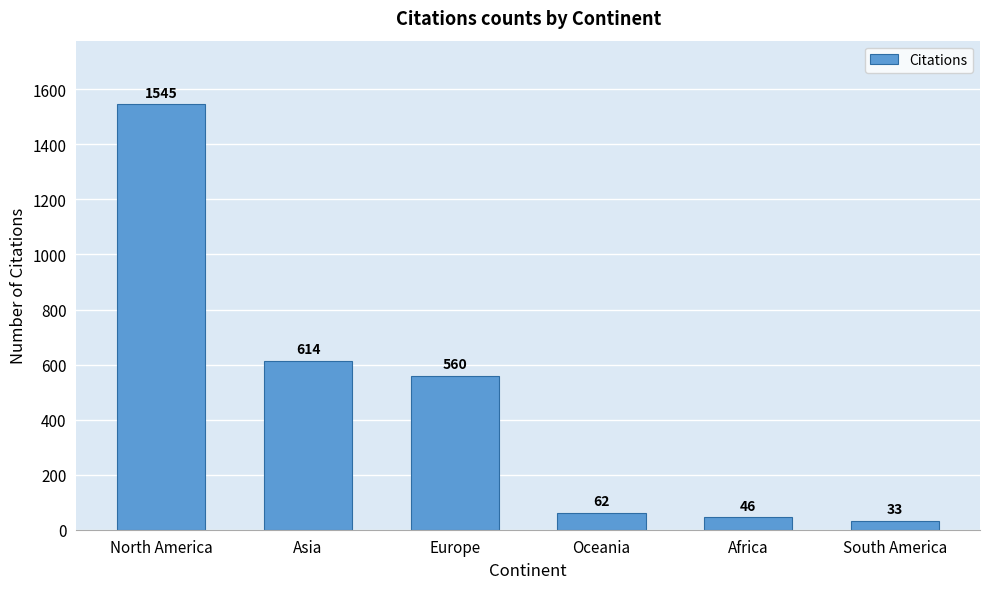

Reading left to right, transcribe all the data shown in this chart.

1545	614	560	62	46	33